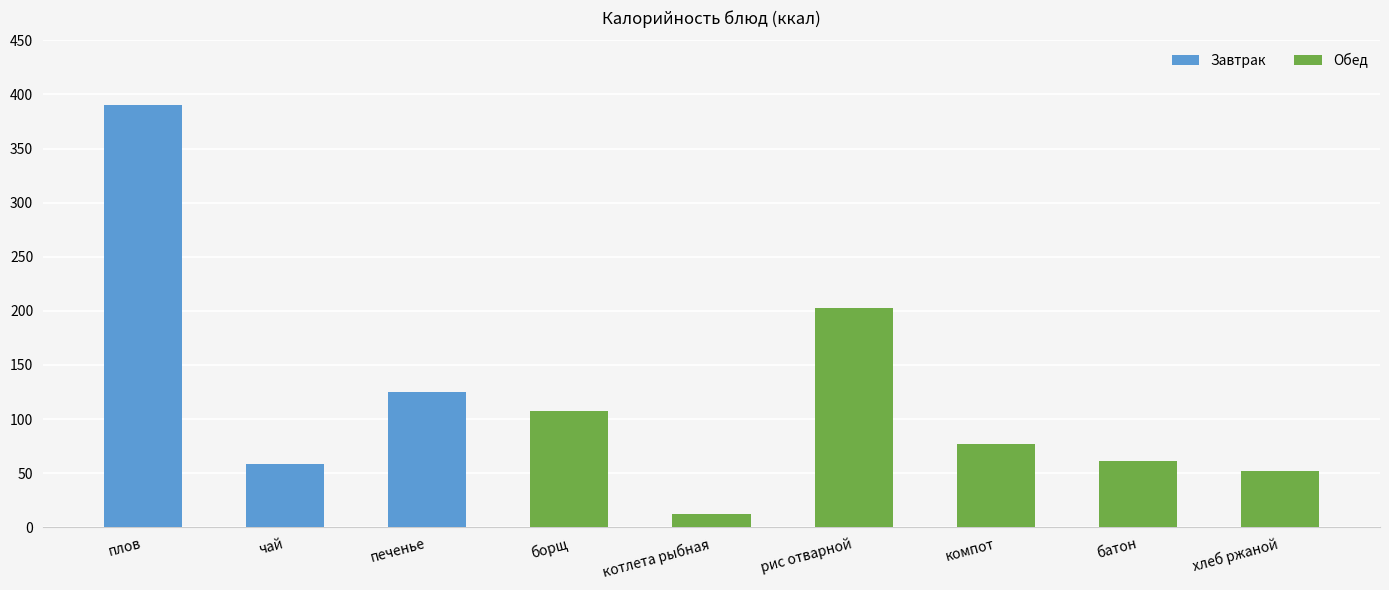

List the labels in order of value, smallest first.

котлета рыбная, хлеб ржаной, чай с сахаром, батон, компот из смеси сухофруктов, борщ с капустой и картофелем со сметаной, печенье, рис отварной, плов